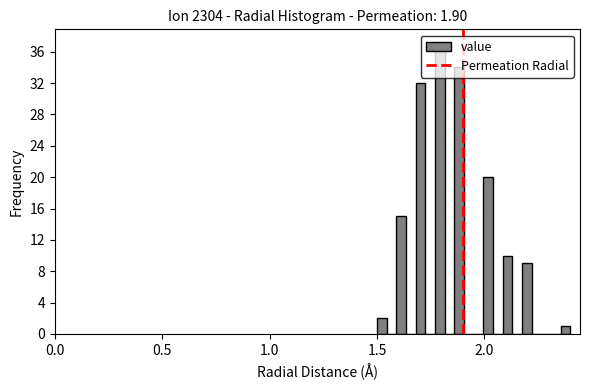

Read against the x-axis, roughly where is the centre of the tallest bar?

1.80